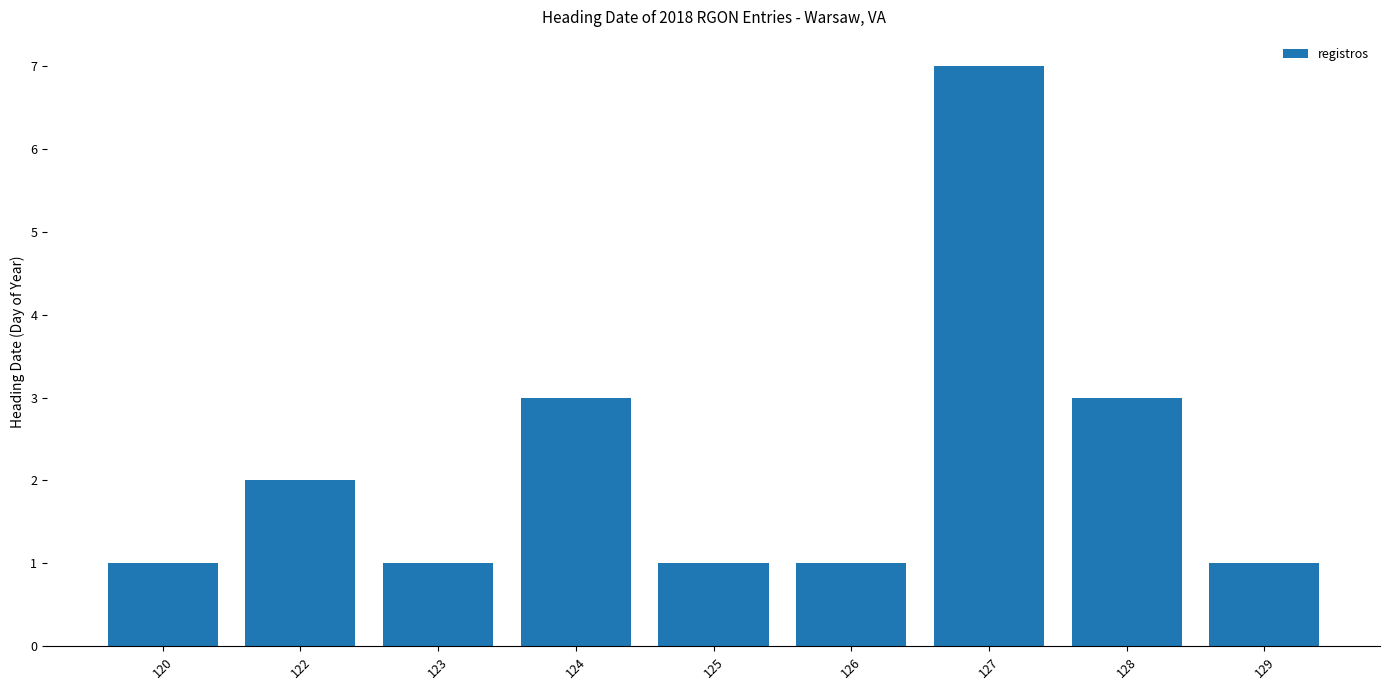

Reading right to left, transcribe all the data shown in this chart.

129=1	128=3	127=7	126=1	125=1	124=3	123=1	122=2	120=1